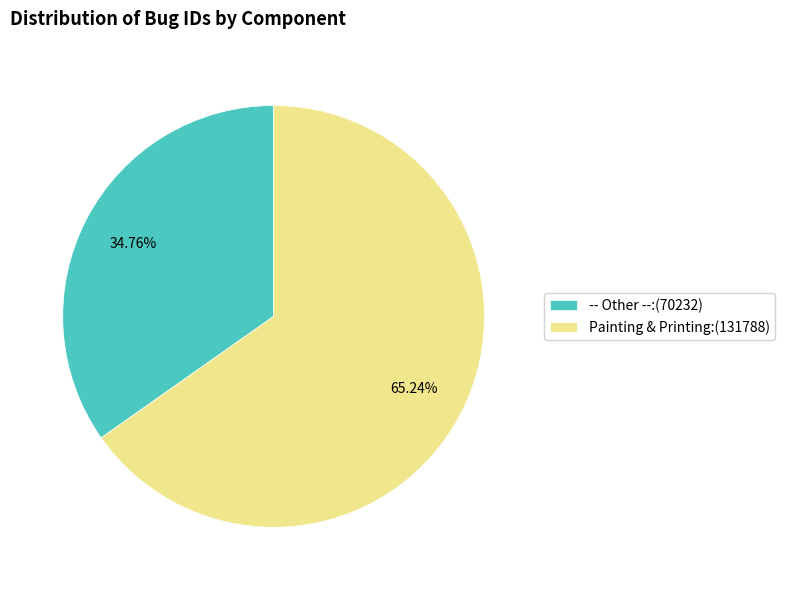

What is the smallest slice in the pie chart?

-- Other --